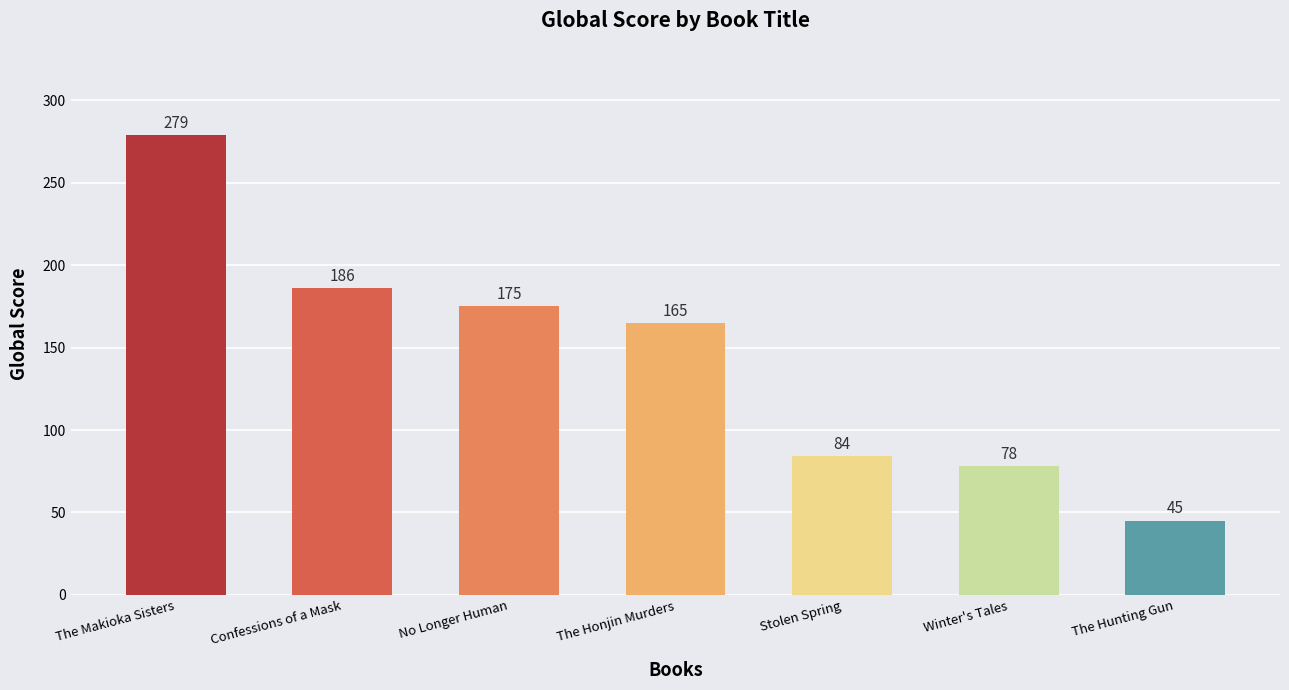

What is the label of the 3rd bar from the left?

No Longer Human